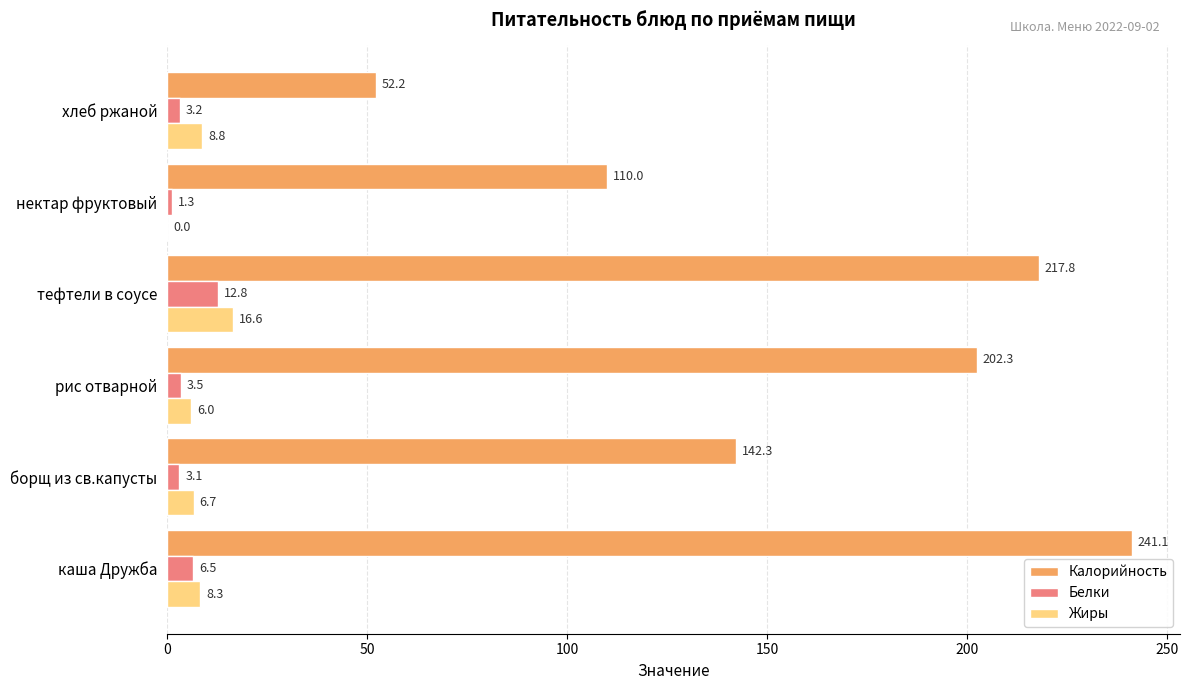

At which category is the sum across all series the highest?

каша Дружба